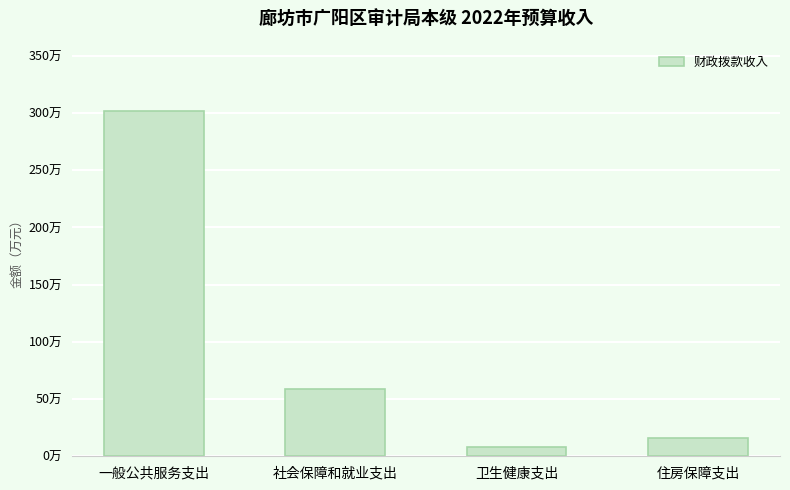

What is the average value?

96.3